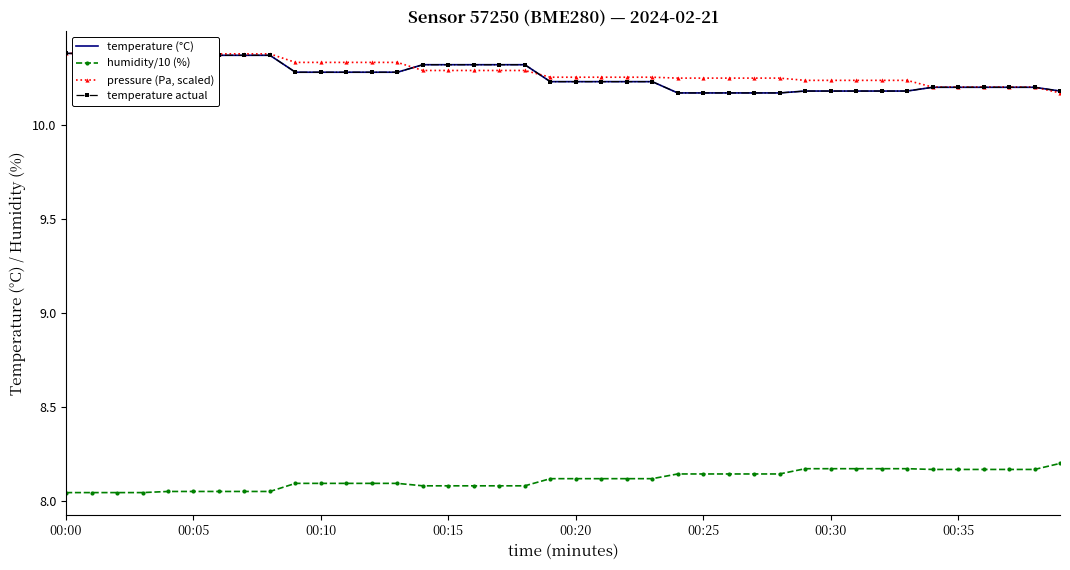

Rank the series at 17 from lowest to highest value.

humidity/10 (%), pressure (Pa, scaled), temperature (°C), temperature actual